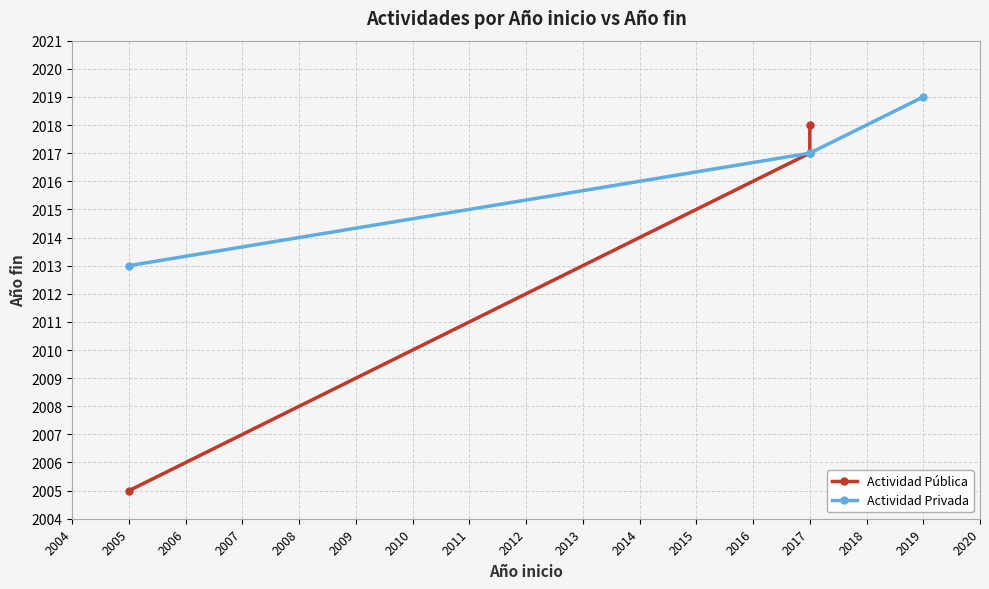

What is the maximum value for Actividad Privada?

2019